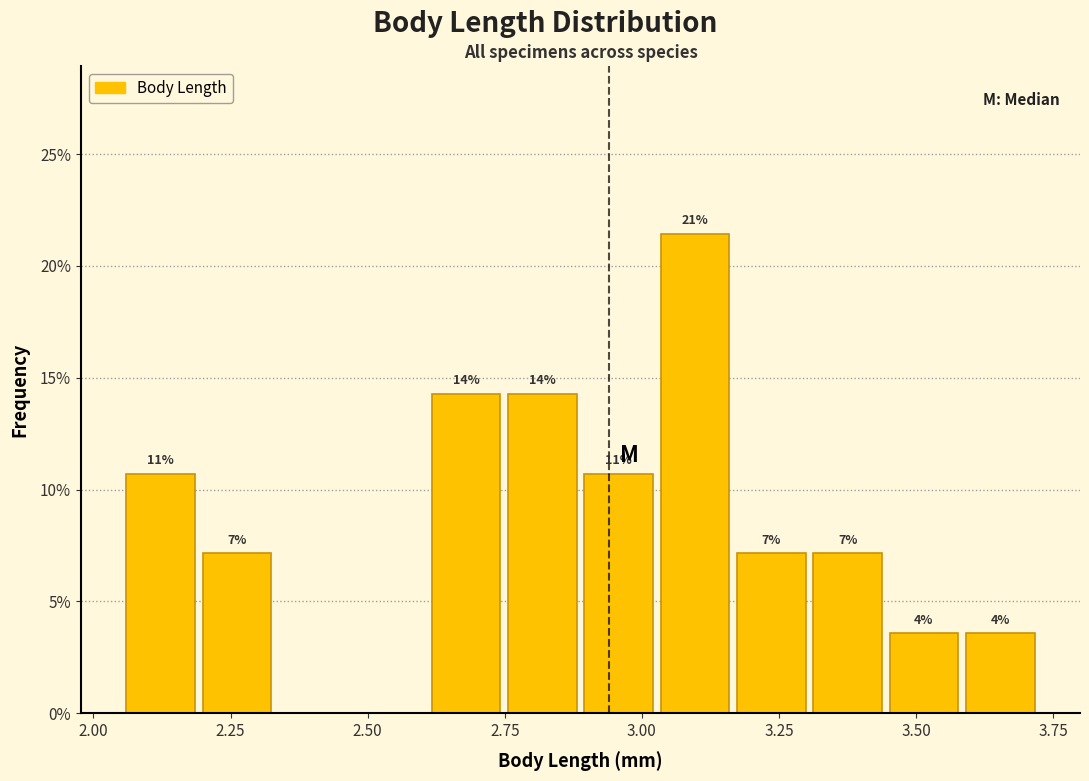

Read against the x-axis, roughly where is the centre of the tallest bar?

3.10